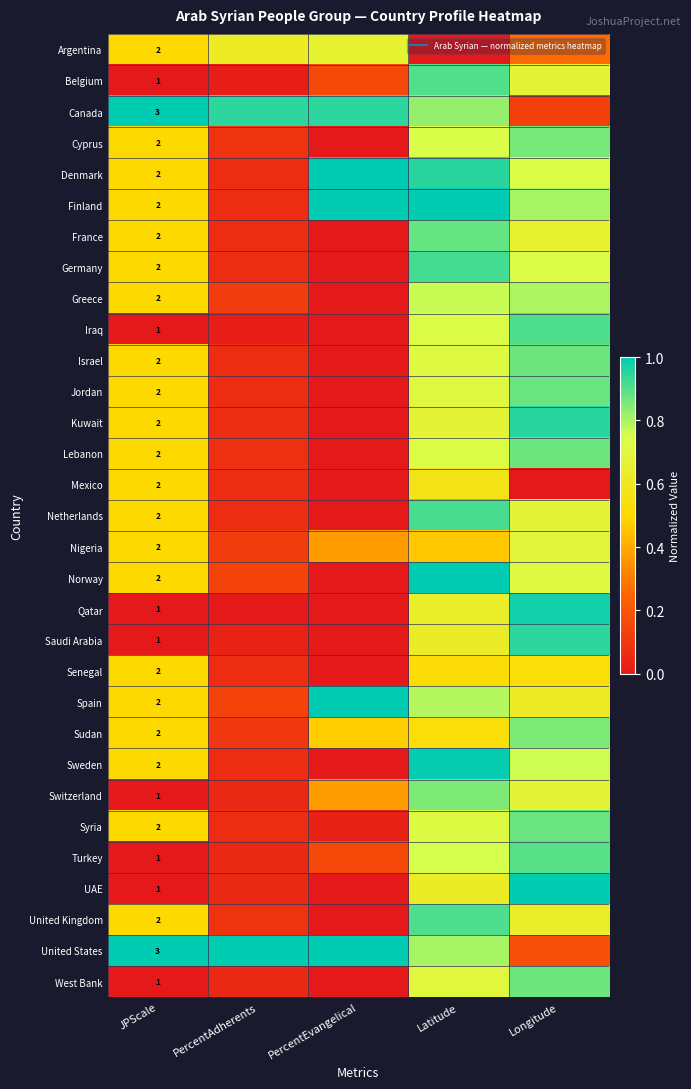

Which series changed the most between PercentAdherents and Longitude?

Qatar